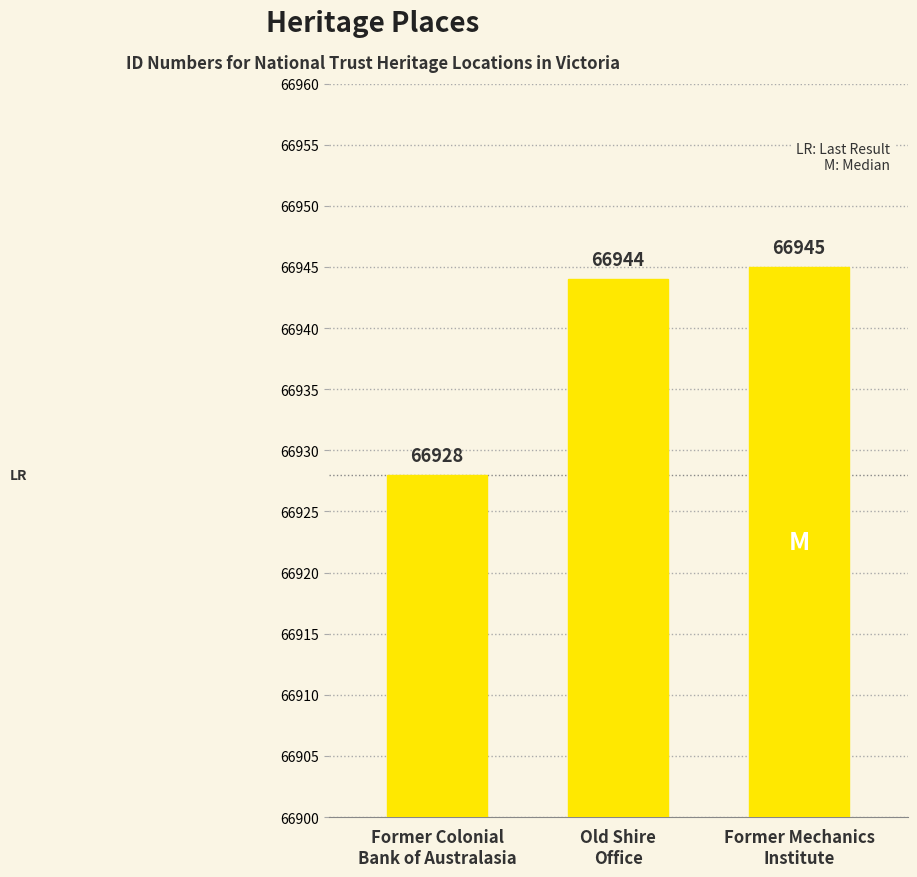

True or false: the data shows 41439 at Old Shire
Office.

False